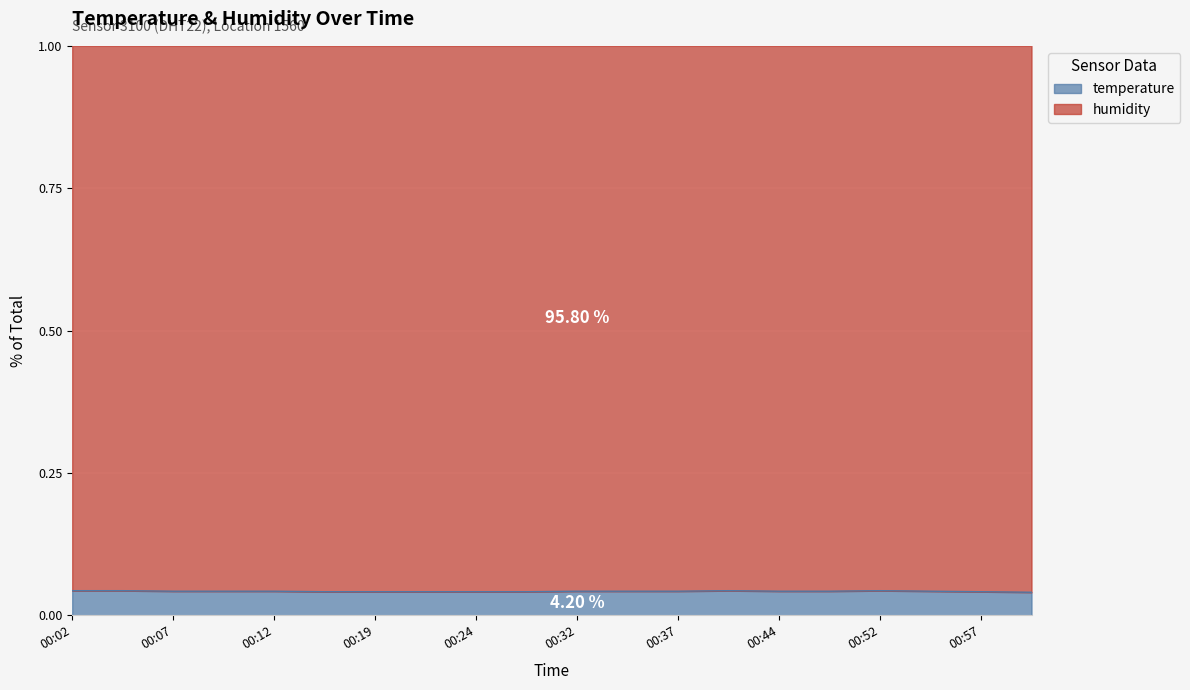

Which has a higher value, 00:12 or 00:57?

00:12